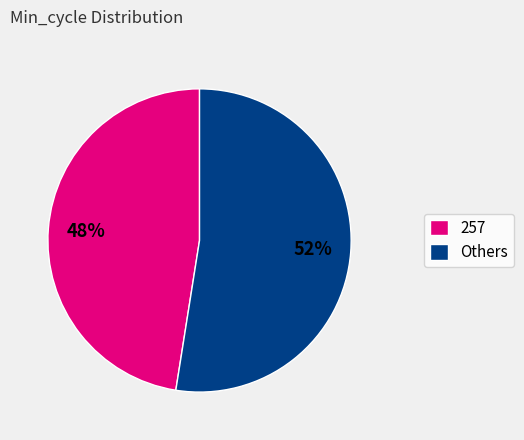

Which has a higher value, 257 or Others?

Others